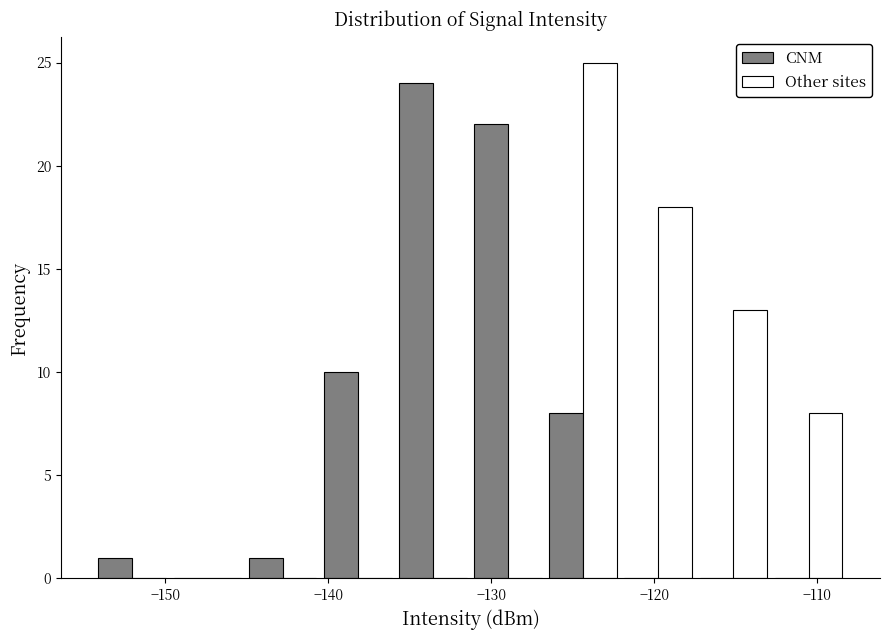

Reading left to right, transcribe this chart: for each range on the x-axis, give the height of each series' bar. Neither the bar edges nor the heights are printed on the chart, so give them approximately, as read against the axes.

-154 to -150: CNM=1	Other sites=0
-150 to -145: CNM=0	Other sites=0
-145 to -140: CNM=1	Other sites=0
-140 to -136: CNM=10	Other sites=0
-136 to -131: CNM=24	Other sites=0
-131 to -127: CNM=22	Other sites=0
-127 to -122: CNM=8	Other sites=25
-122 to -117: CNM=0	Other sites=18
-117 to -113: CNM=0	Other sites=13
-113 to -108: CNM=0	Other sites=8